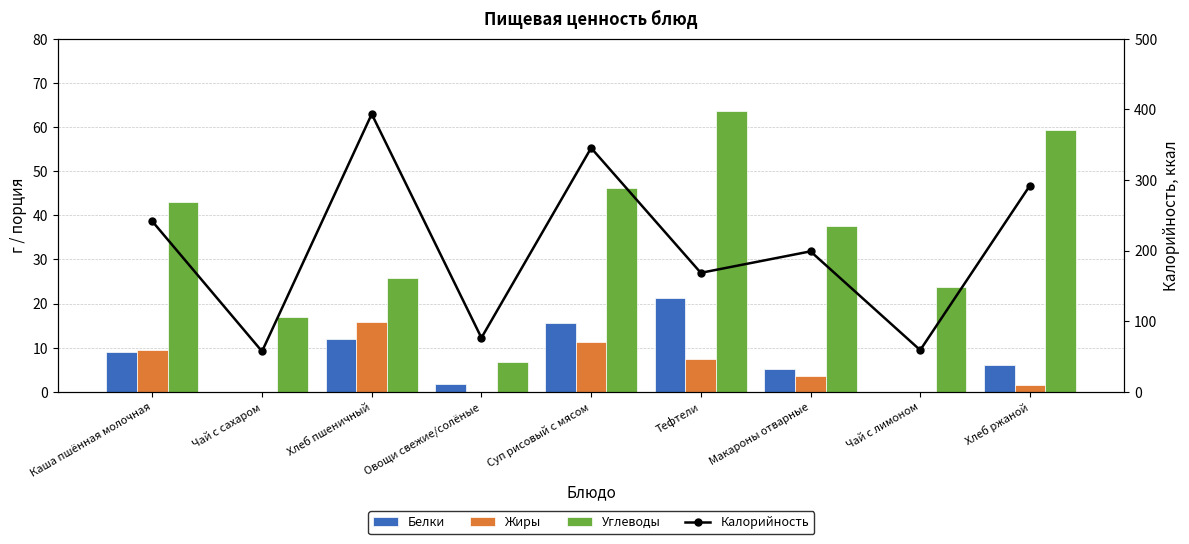

What value does the Углеводы series have at Макароны отварные?

37.6